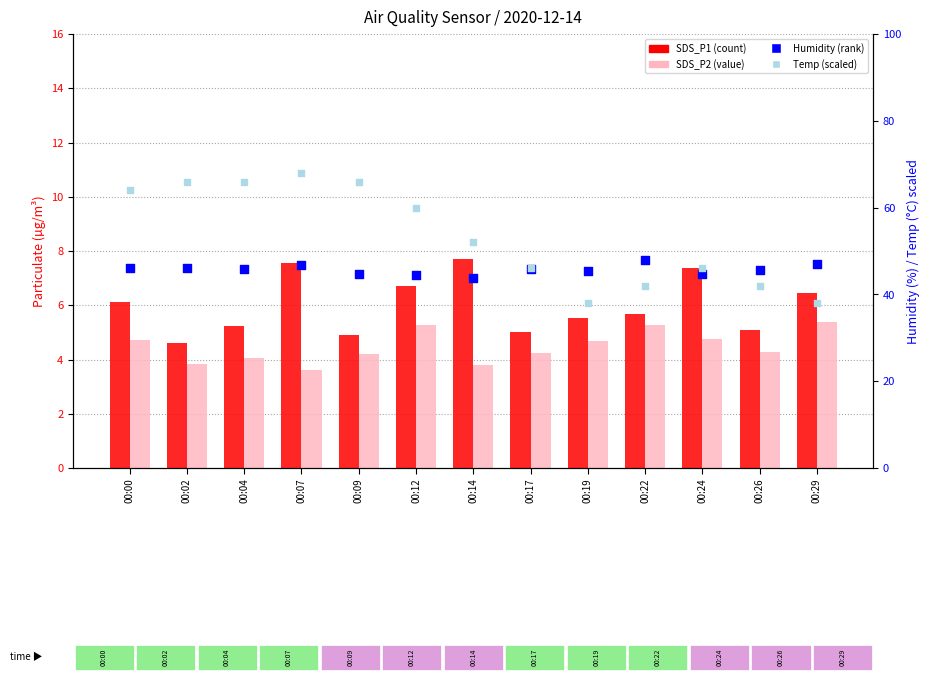

What are all the series names shown in the legend?

SDS_P1, SDS_P2, Humidity (rank), Temp (scaled)